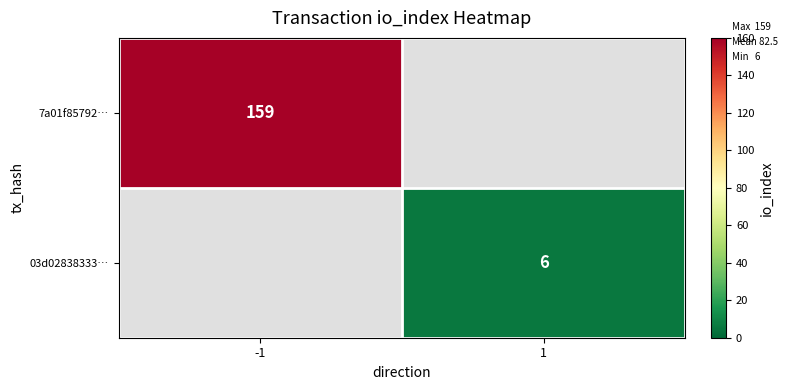

The 03d02838333… series shows 6 at 1. True or false?

True